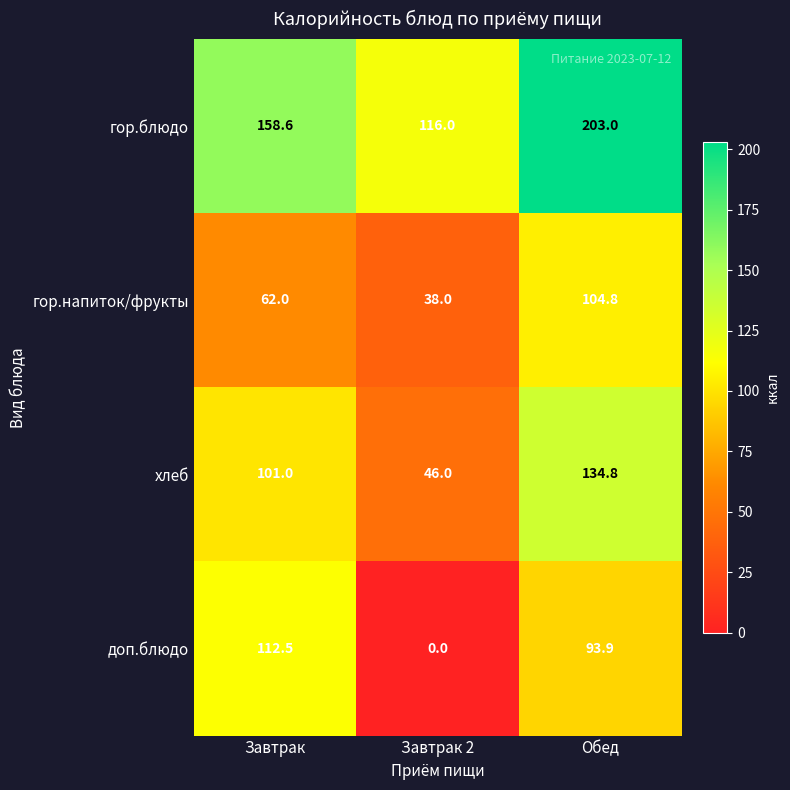

At which label is хлеб closest to 90?

Завтрак